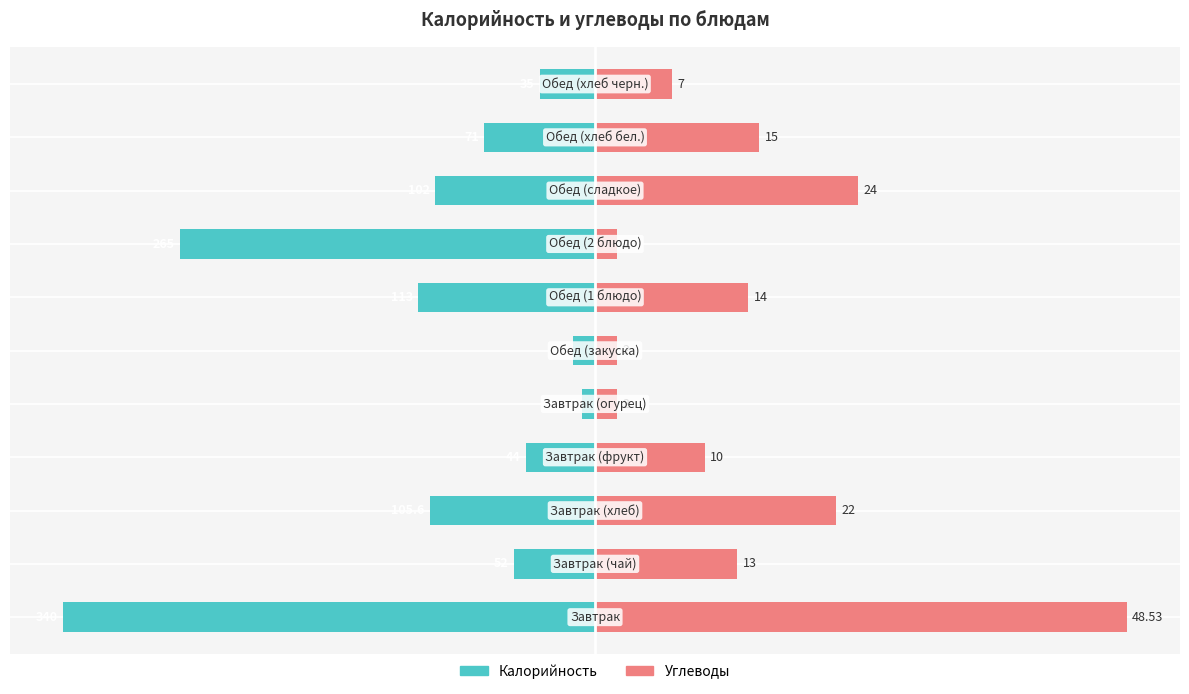

List the series in order of their overall mean, highest first.

Углеводы, Калорийность